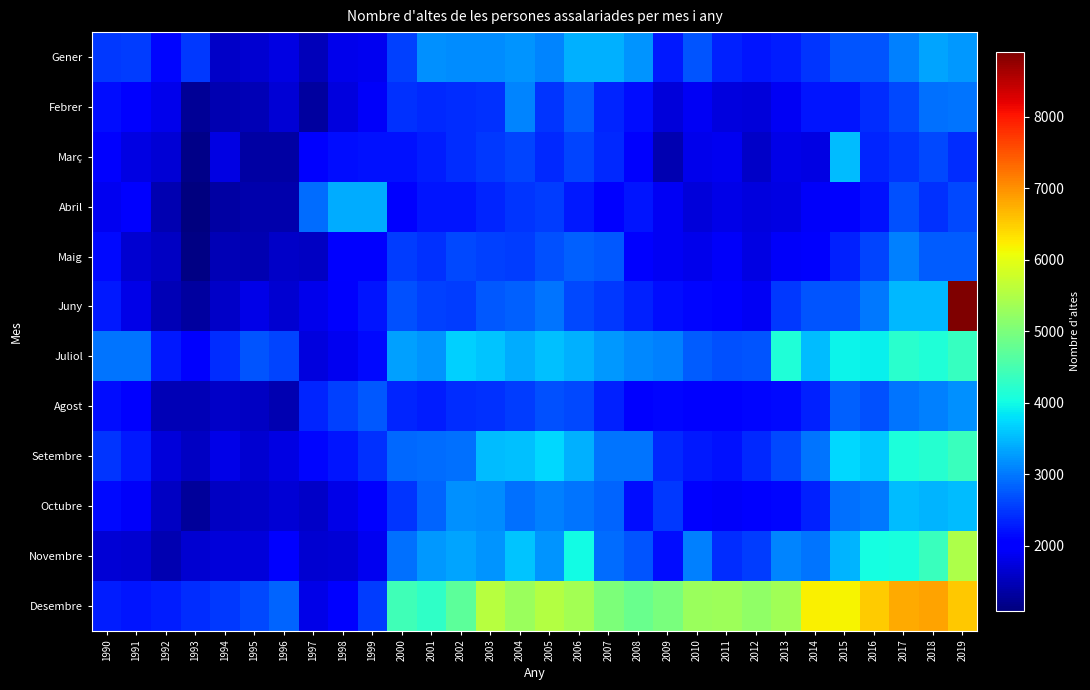

Which label corresponds to the largest value in the chart?

2019